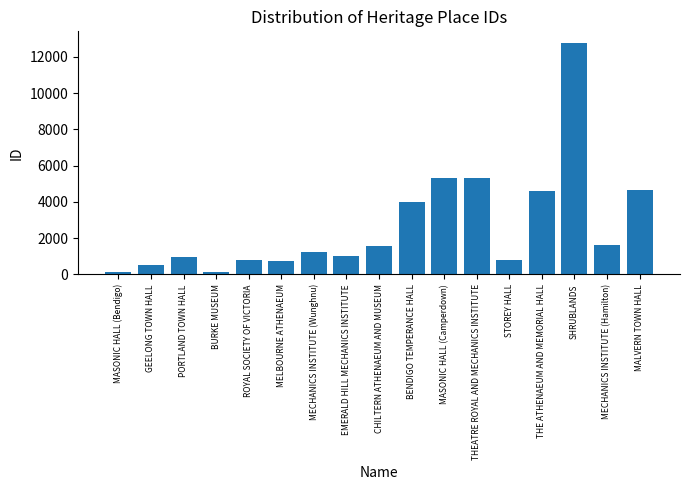

What is the average value?

2720